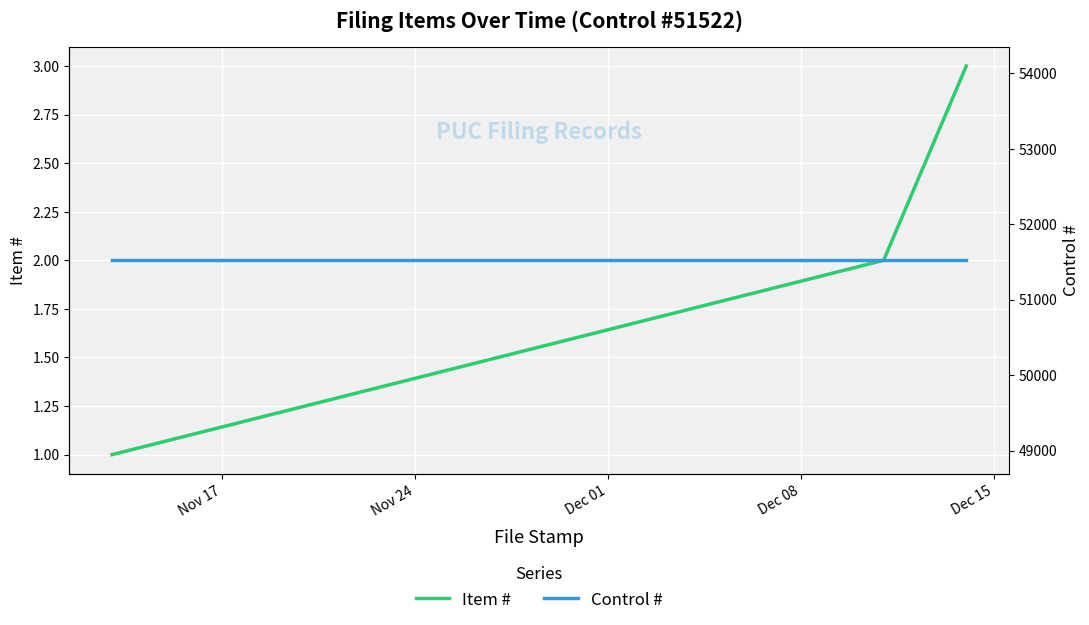

Which series has the widest spread of values?

Item #